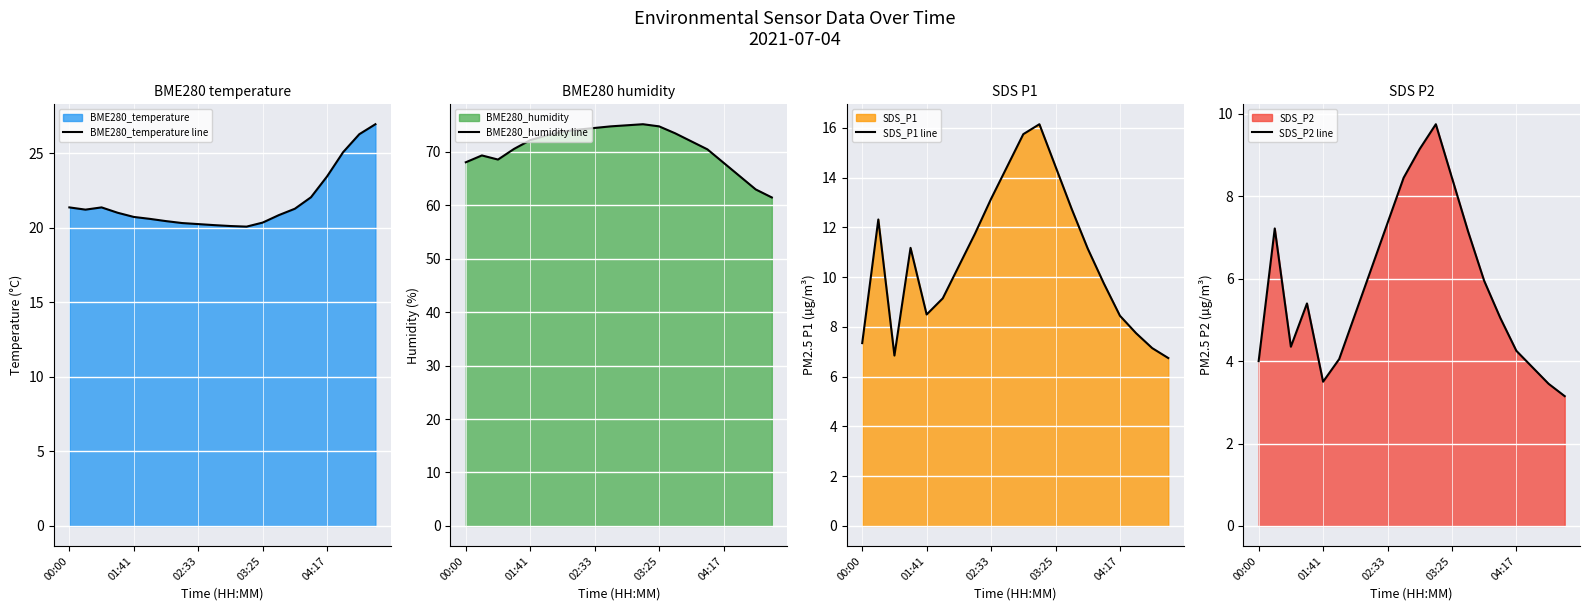

What is the difference between the SDS_P1 line values at 13 and 19?

6.0